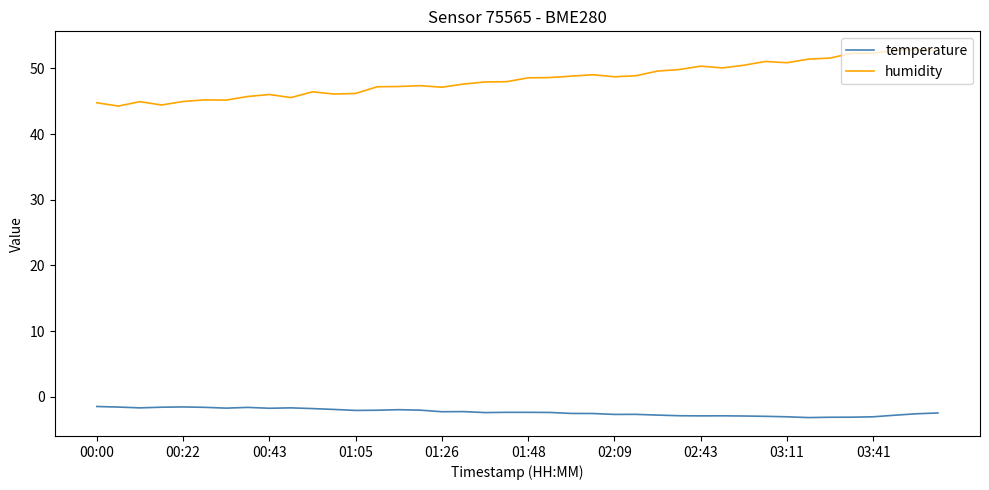

At how many categories does at least one series exceed 37?

40